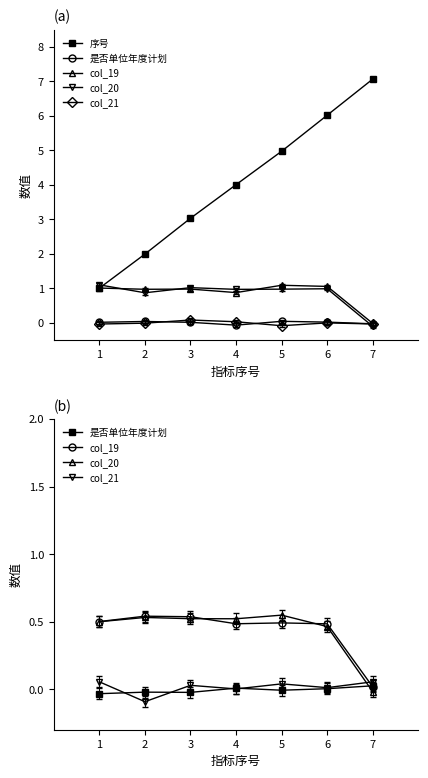

In col_20, how many points are lower than both neighbors (excluding endpoints)?

1